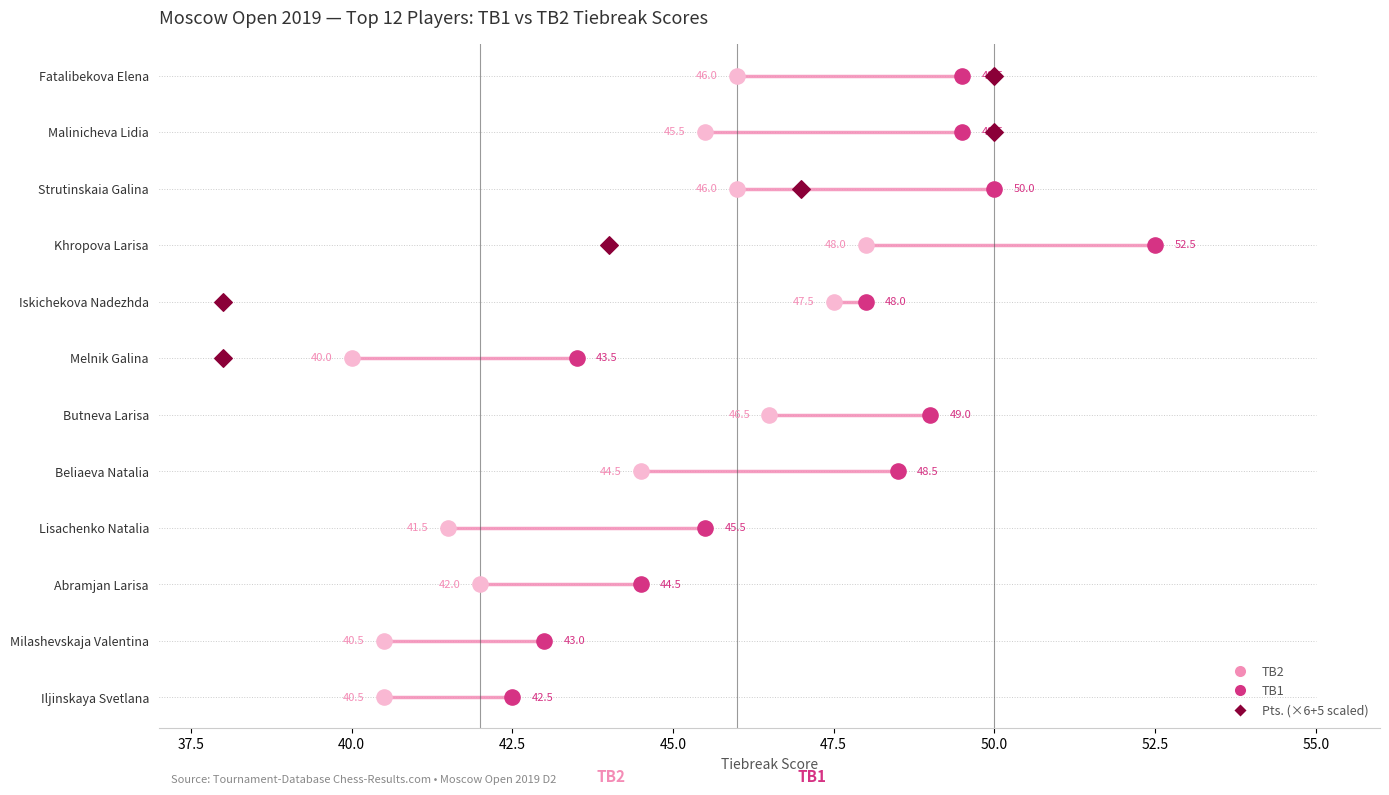

Which series contains the lowest Y value?

TB2